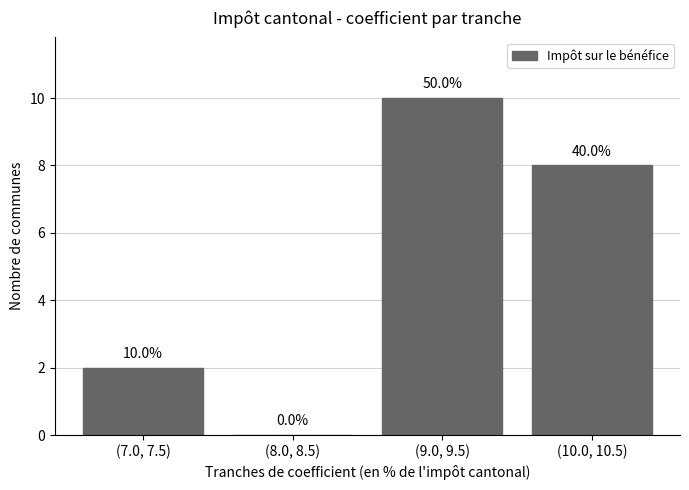

The value at (10.0, 10.5) is 8. True or false?

True